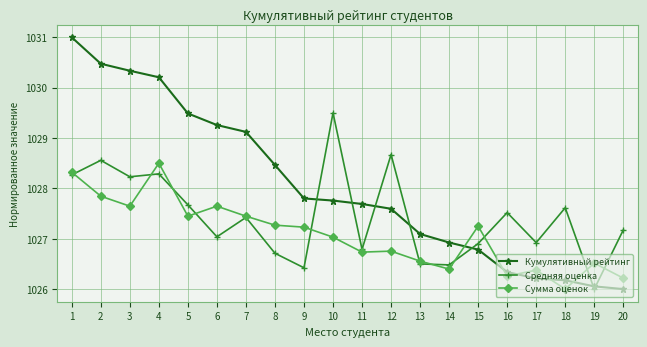

What is the smallest value displayed?

1026.0